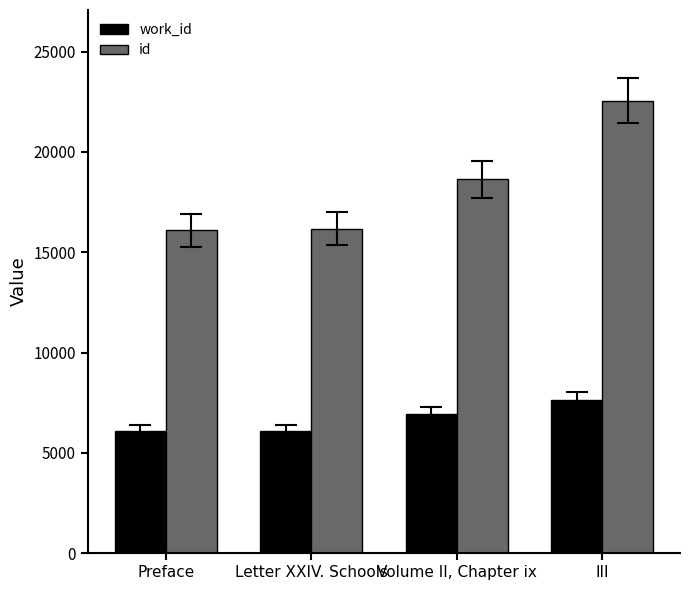

The value of work_id at III is 7651. True or false?

True